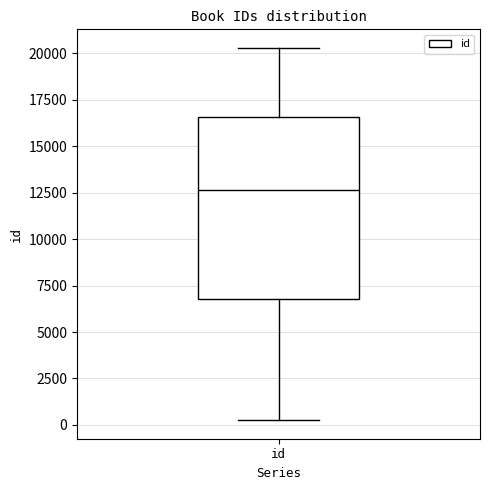

Where does the upper whisker of the box for id end on the y-axis? The values are not printed on the chart, so give them approximately, as read against the axis.

20500